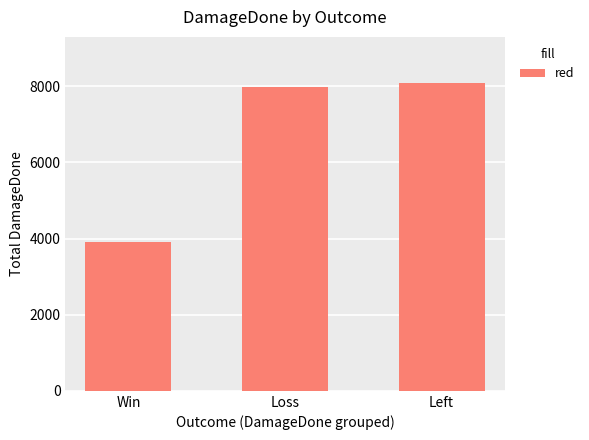

What is the approximate value at Loss?

7972